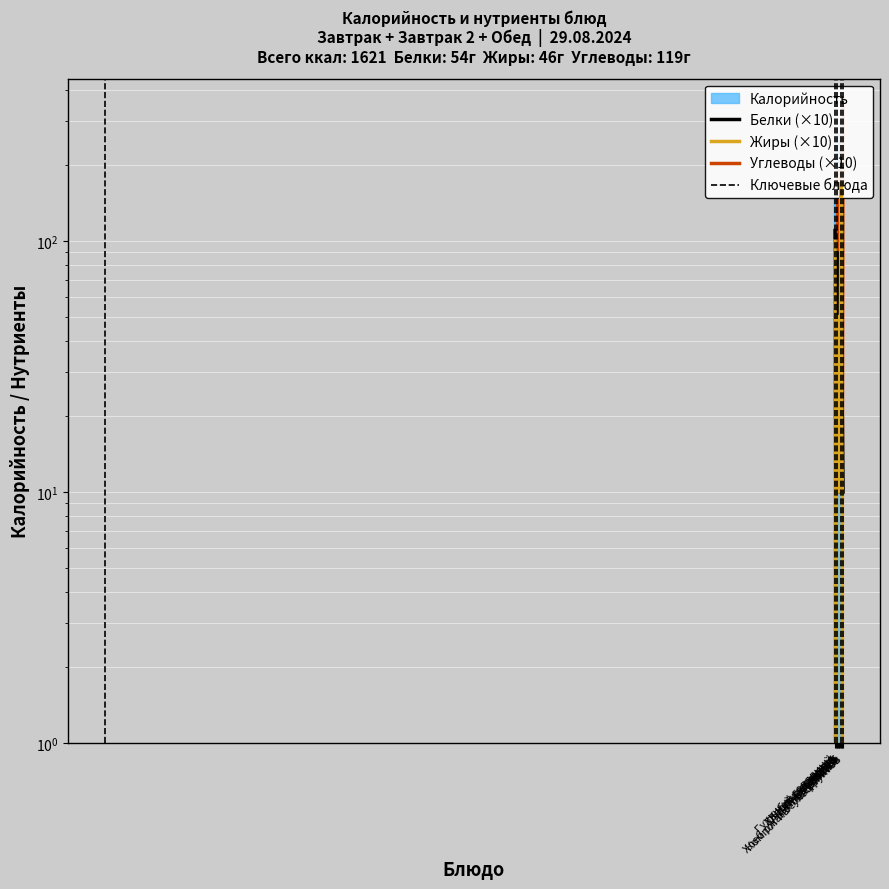

The value of Жиры at Чай с сахаром is -70. True or false?

False